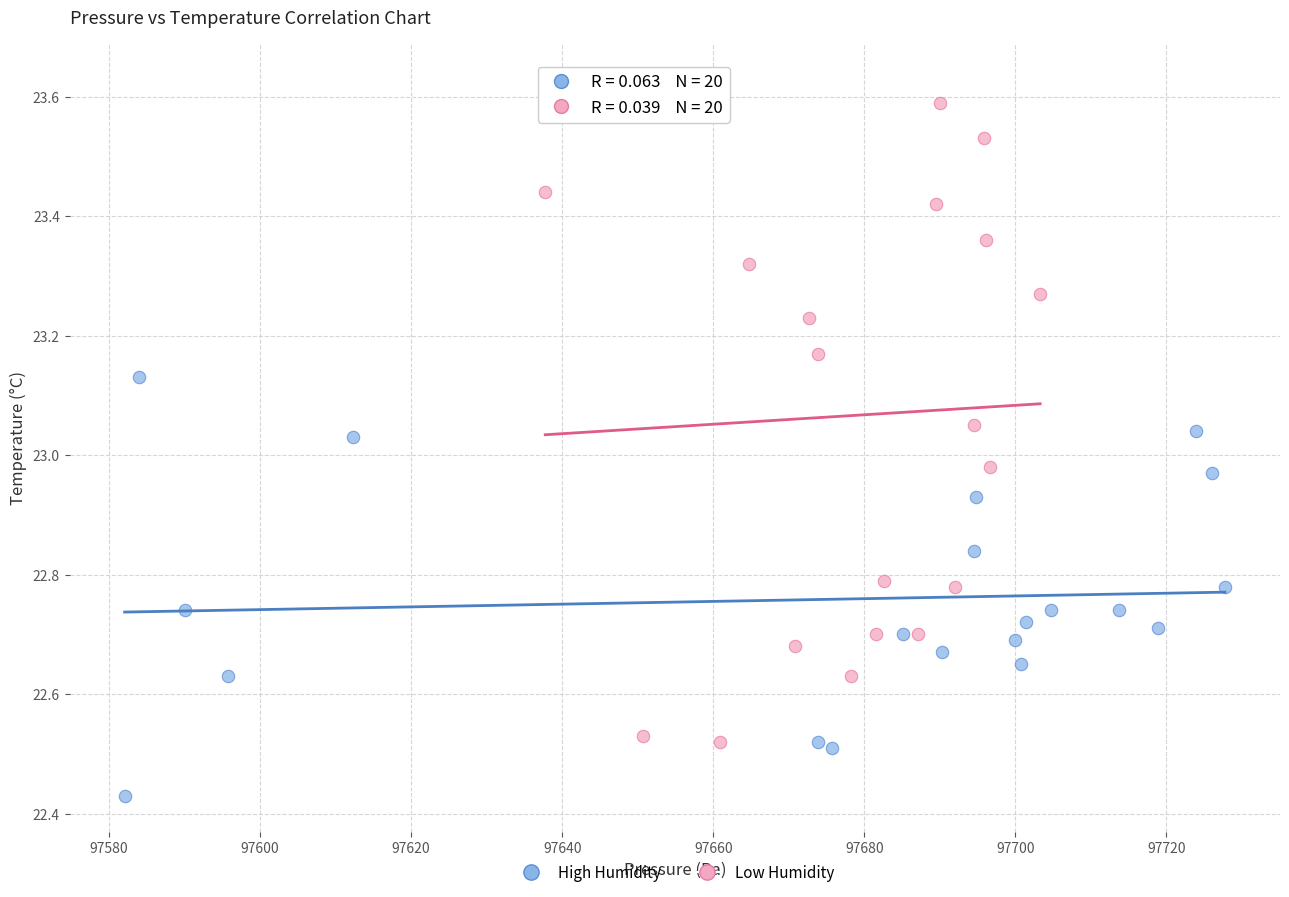

What are all the series names shown in the legend?

High Humidity, Low Humidity